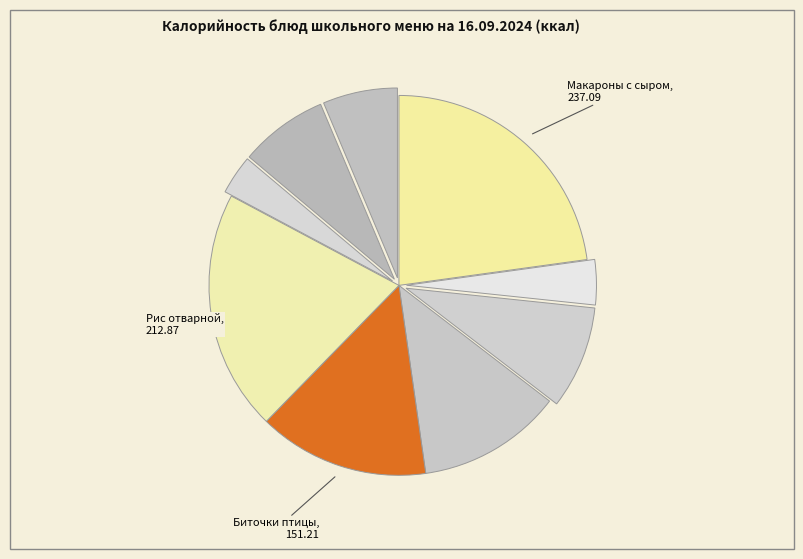

How many segments does this pie chart have?

9